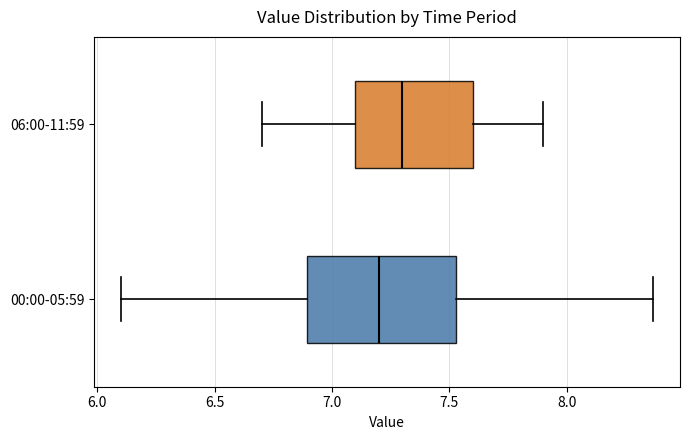

Reading bottom to top, read every box against the x-axis: the position of its median line, the range the box covers, and the ends of its whiskers. The values are not printed on the chart, so give them approximately, as read against the axis.

00:00-05:59: median 7.20, box 6.90 to 7.55, whiskers 6.10 to 8.35
06:00-11:59: median 7.30, box 7.10 to 7.60, whiskers 6.70 to 7.90